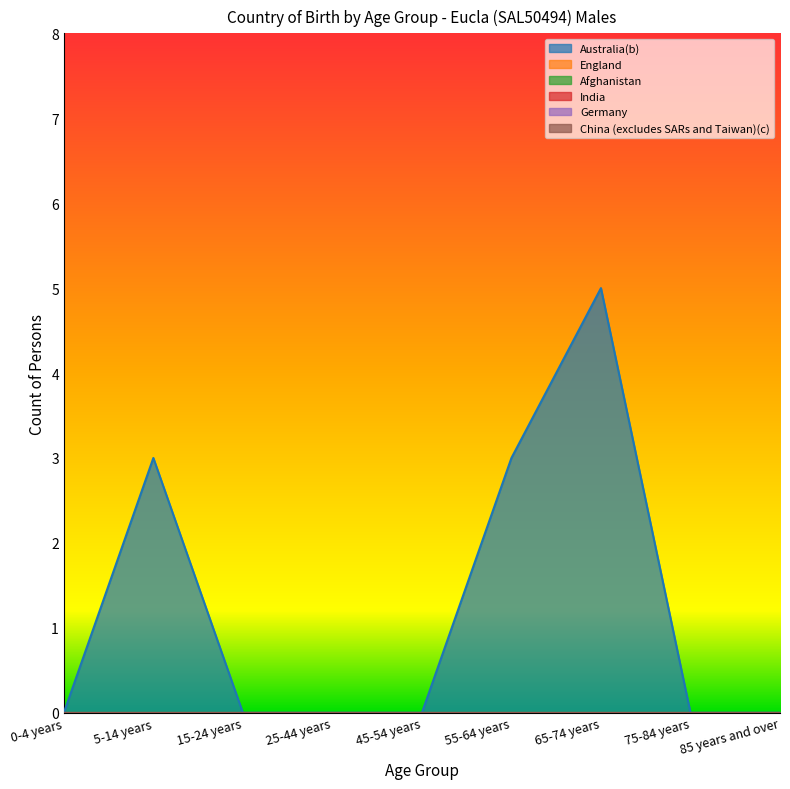

What position from the right is 55-64 years?

4